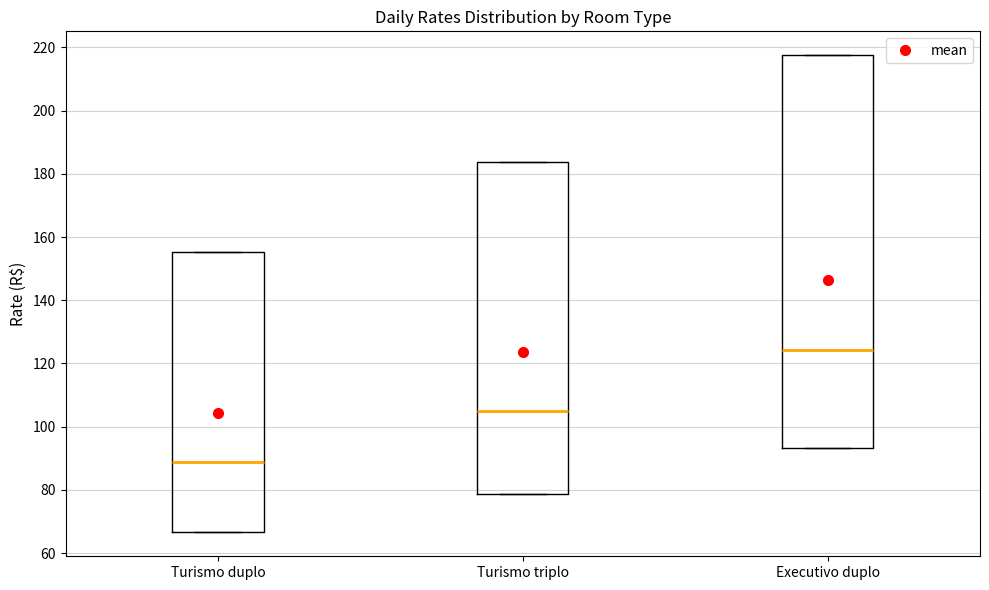

Which box has the highest median line?

Executivo duplo